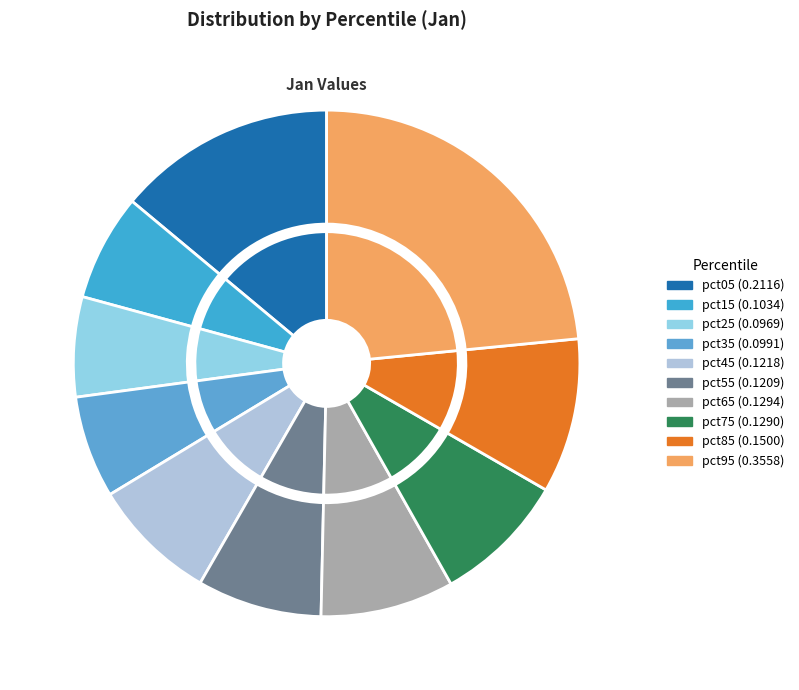

Is there any slice that represents more than half of the pie?

No